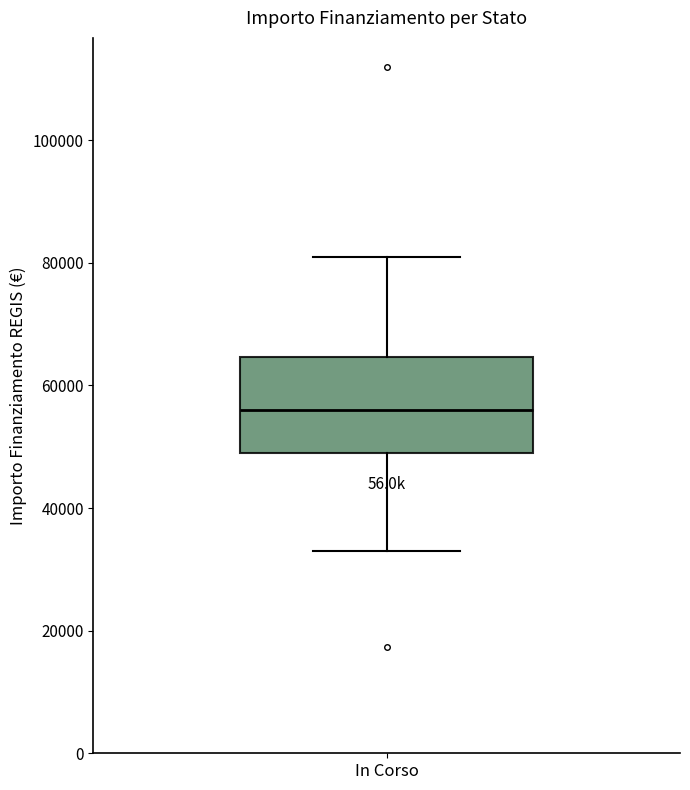

Transcribe this box plot: give where the median line is, the range the box spans, and where the two whiskers end, as read against the y-axis. The values are not printed on the chart, so give them approximately, as read against the axis.

median 56000, box 50000 to 64000, whiskers 32000 to 80000